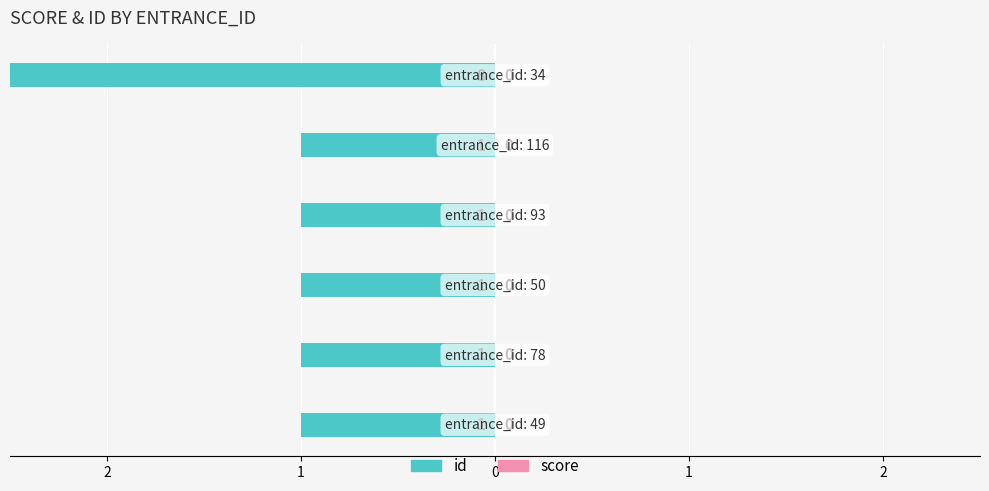

What is the value of the id bar at the 1st from the left?

-1.0